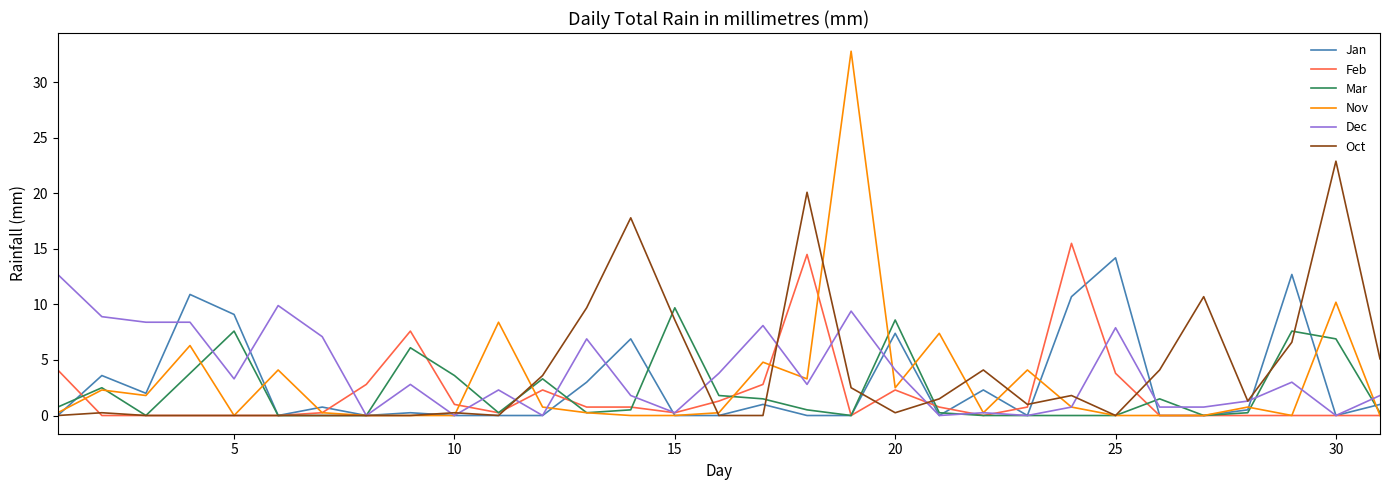

Does the chart display data point markers on the line(s)?

No